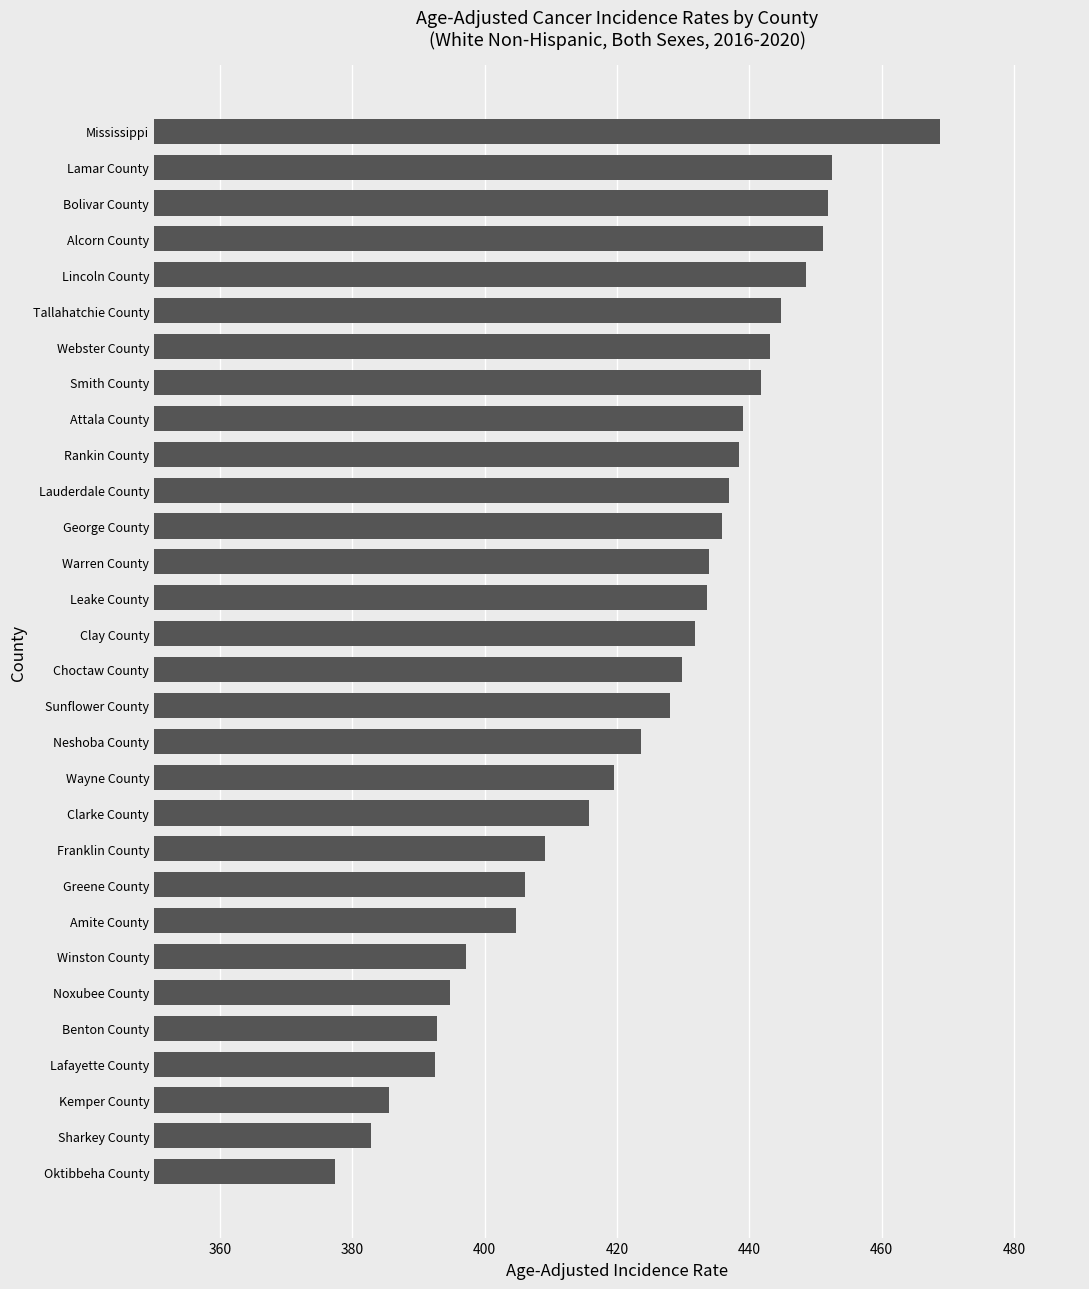

What is the change in value from Amite County to Webster County?

+38.4